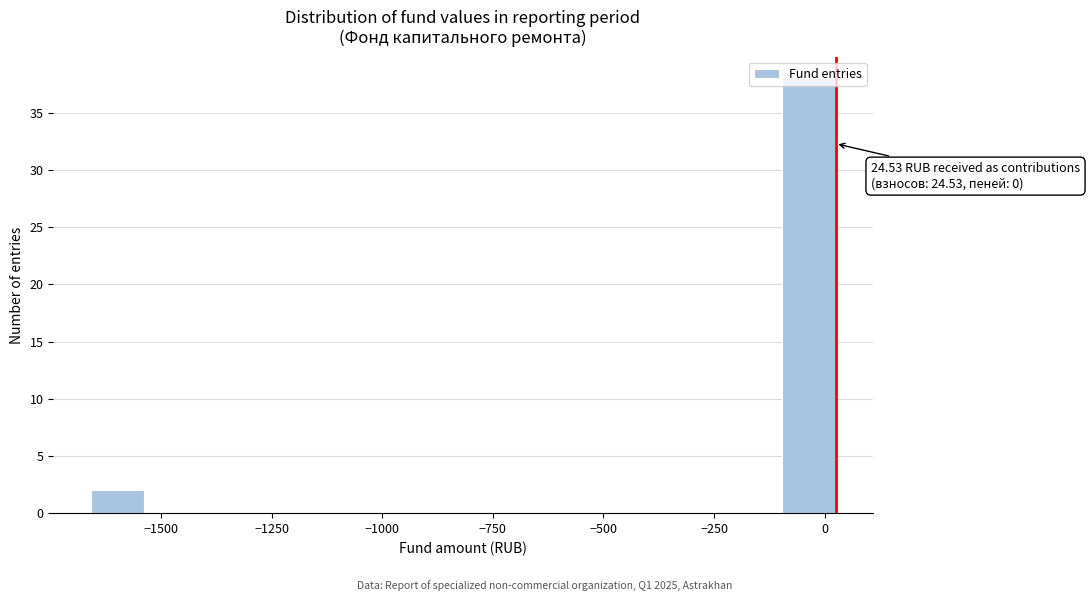

Around what value on the x-axis is the tallest bar? Give the approximate position of its centre, as read against the axis.

-50